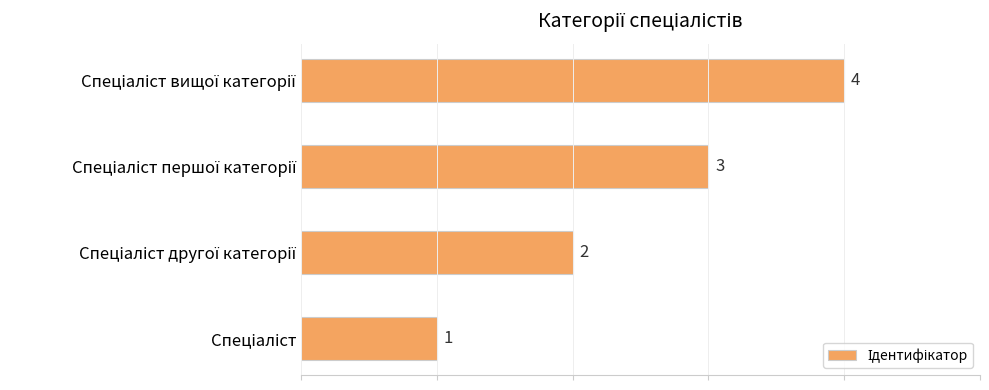

What is the greatest value displayed?

4